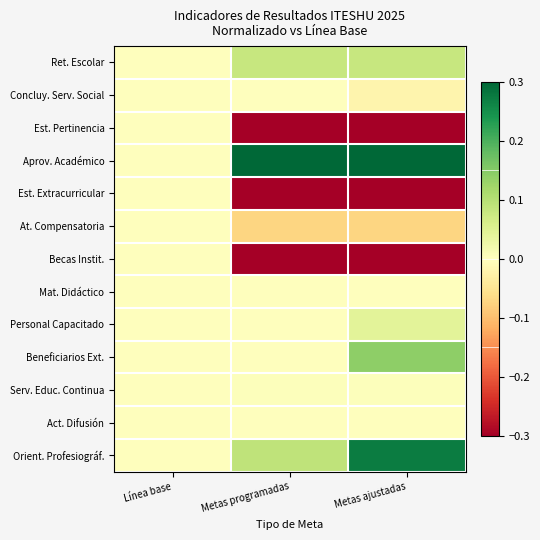

At which category is the sum across all series the highest?

Metas programadas